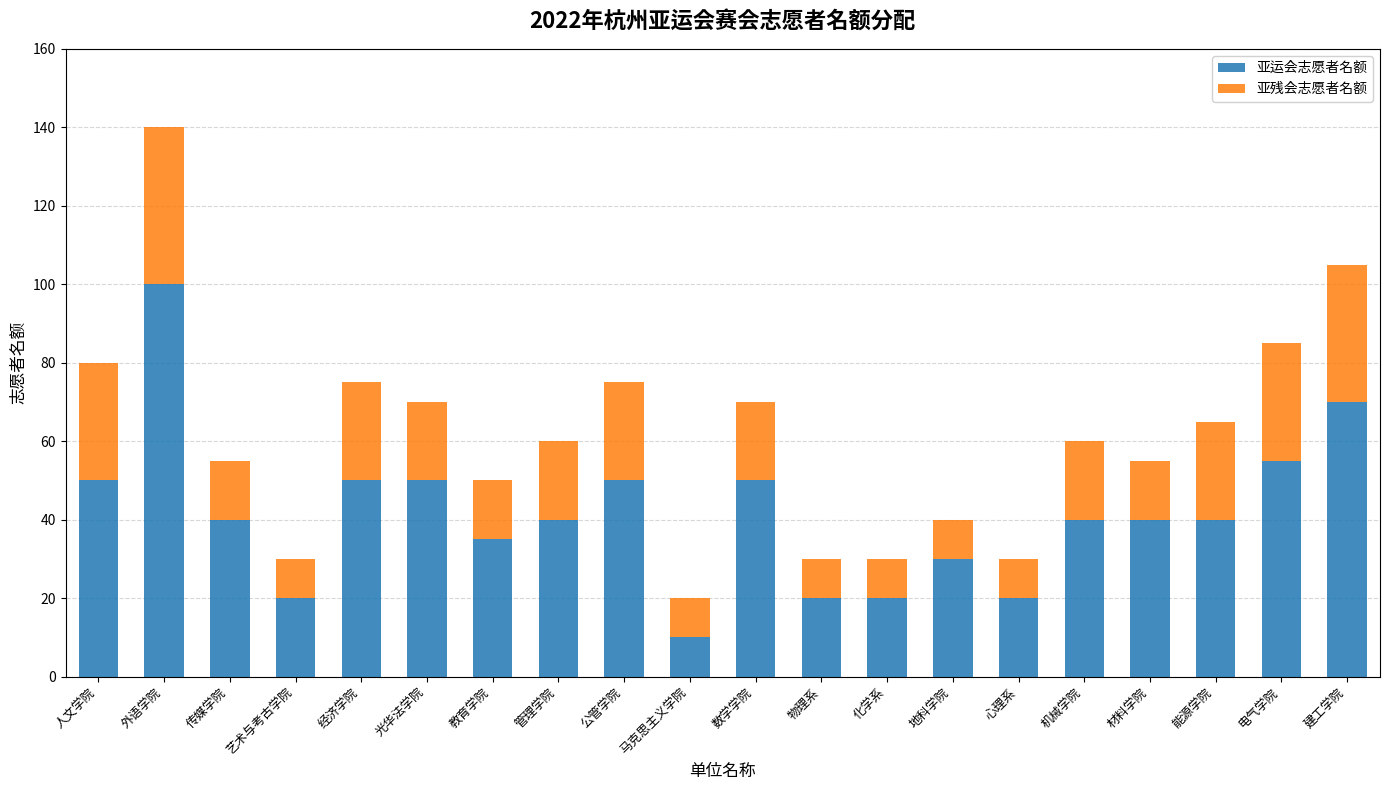

What are all the series names shown in the legend?

亚运会志愿者名额, 亚残会志愿者名额